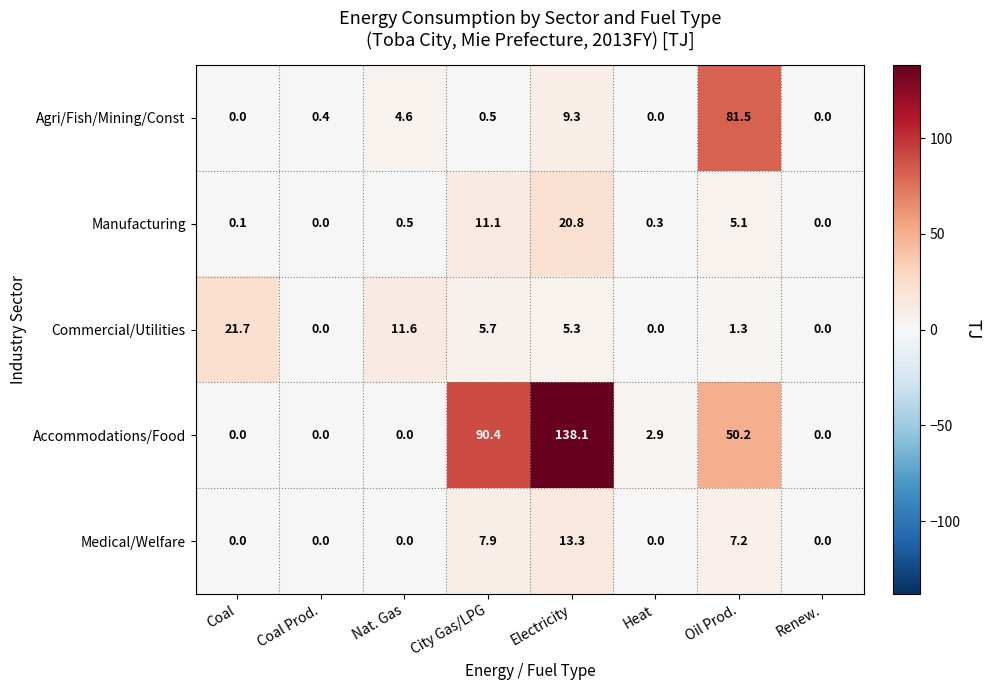

What is the sum of the Medical/Welfare values at City Gas/LPG and Renew.?

7.9